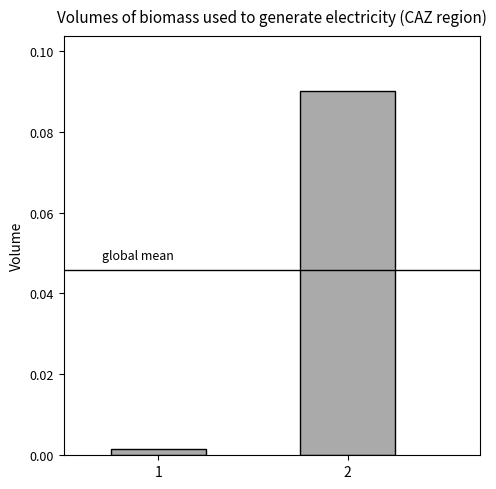

List the labels in order of value, smallest first.

1, 2